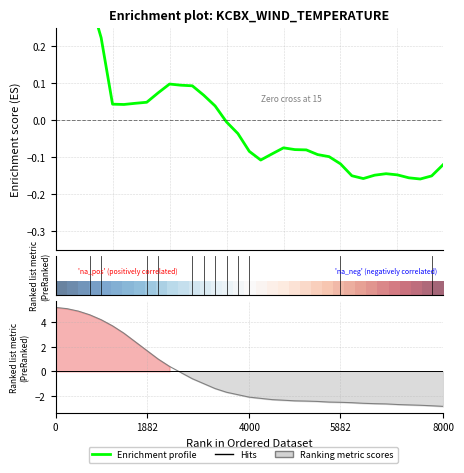

What is the highest value of the Enrichment profile series?

0.3